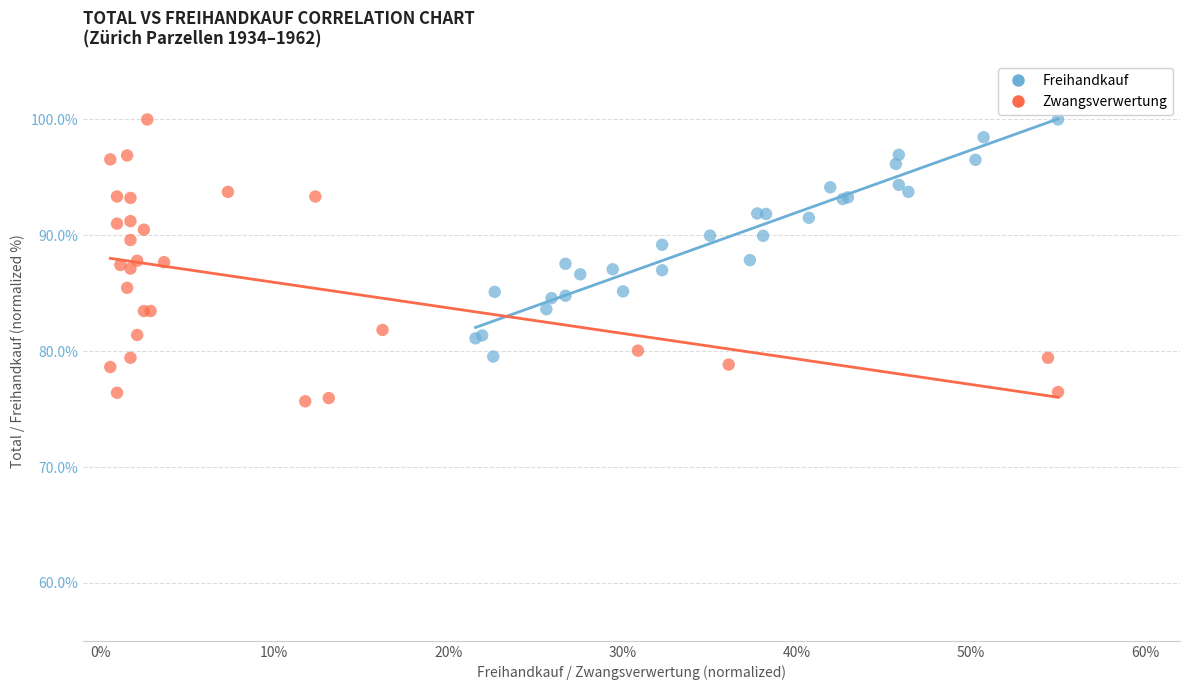

What are all the series names shown in the legend?

Freihandkauf, Zwangsverwertung